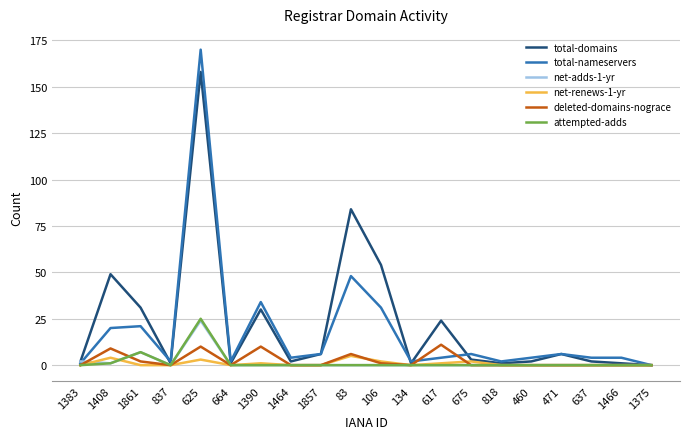

Reading left to right, list all the values displayed in this chart.

total-domains: 2	49	31	1	158	1	30	2	6	84	54	1	24	3	1	2	6	2	1	0
total-nameservers: 1	20	21	2	170	2	34	4	6	48	31	2	4	6	2	4	6	4	4	0
net-adds-1-yr: 2	1	7	0	24	0	0	0	0	0	0	0	0	0	0	0	0	0	0	0
net-renews-1-yr: 0	4	0	0	3	0	1	0	0	5	2	0	1	2	0	0	0	0	0	0
deleted-domains-nograce: 0	9	2	0	10	0	10	0	0	6	1	0	11	0	0	0	0	0	0	0
attempted-adds: 0	1	7	0	25	0	0	0	0	0	0	0	0	0	0	0	0	0	0	0